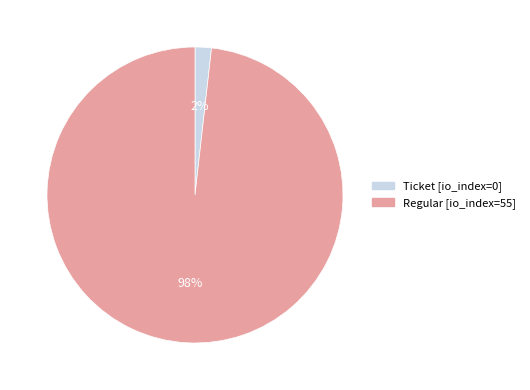

To the nearest percent, what is the difference between the largest and smallest slice percentages?

96%